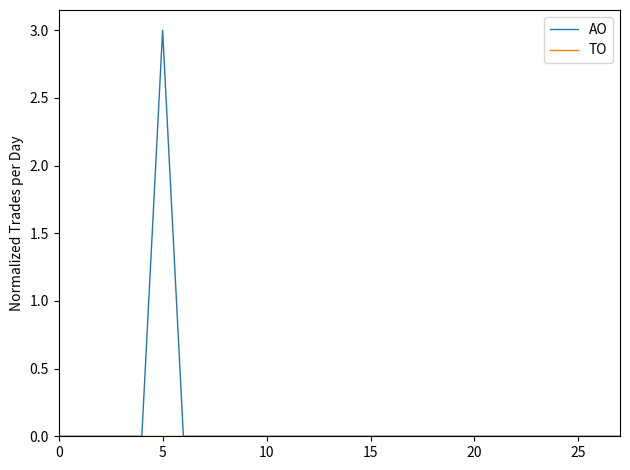

Which series has the widest spread of values?

AO